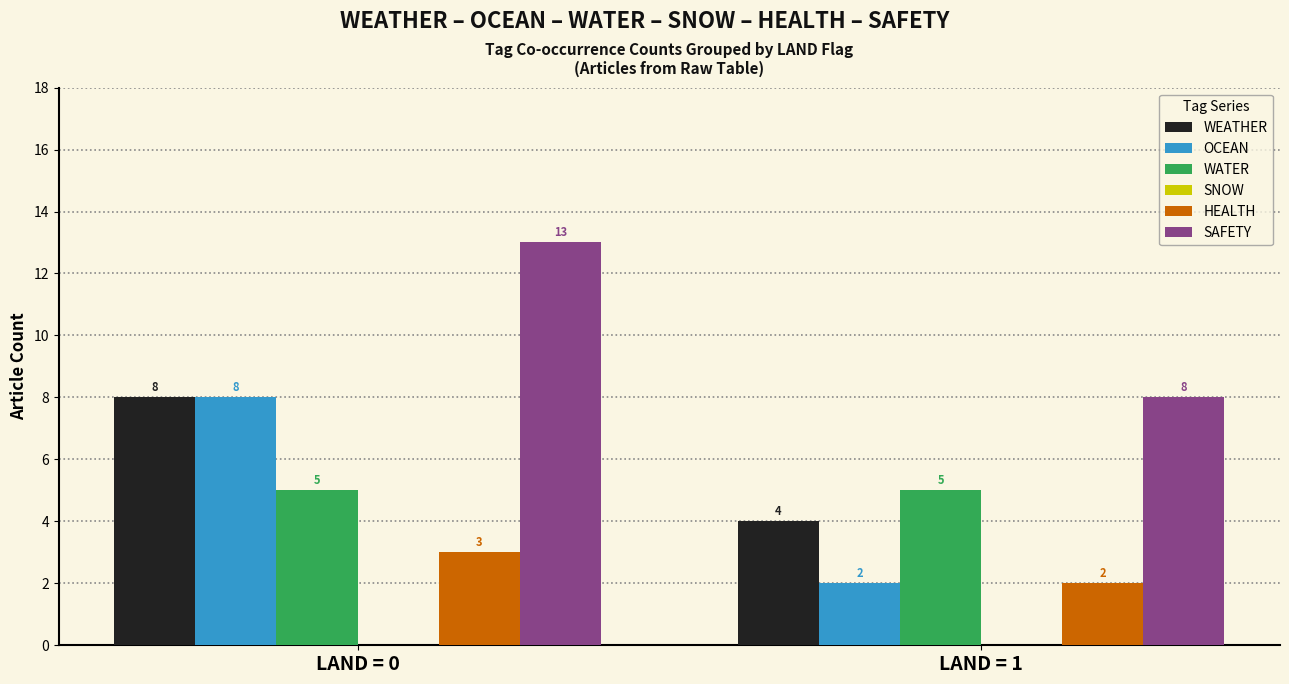

Reading left to right, list all the values displayed in this chart.

WEATHER: LAND = 0=8	LAND = 1=4
OCEAN: LAND = 0=8	LAND = 1=2
WATER: LAND = 0=5	LAND = 1=5
HEALTH: LAND = 0=3	LAND = 1=2
SAFETY: LAND = 0=13	LAND = 1=8